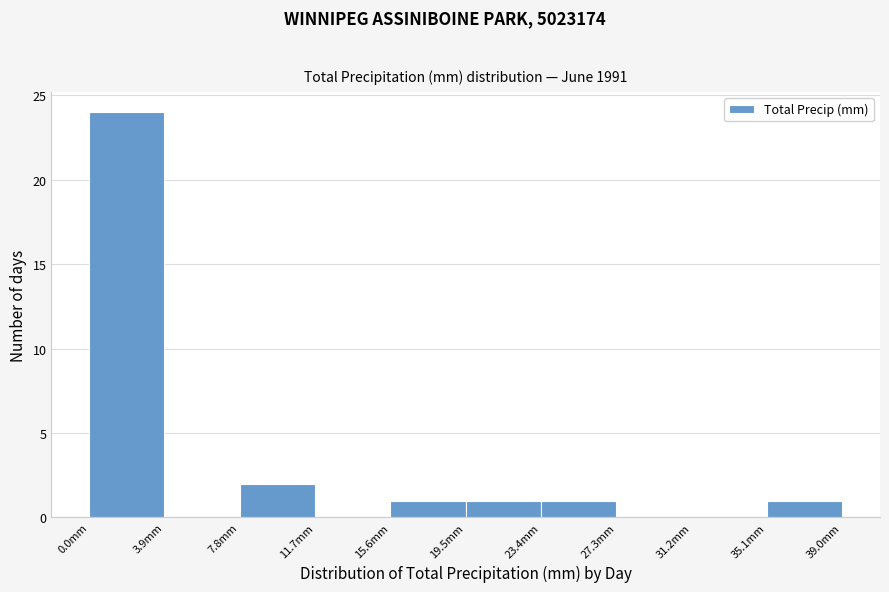

How tall is the bar that spans 7.8 to 11.7 on the x-axis? Neither the bar edges nor the heights are printed on the chart, so give them approximately, as read against the axes.

2